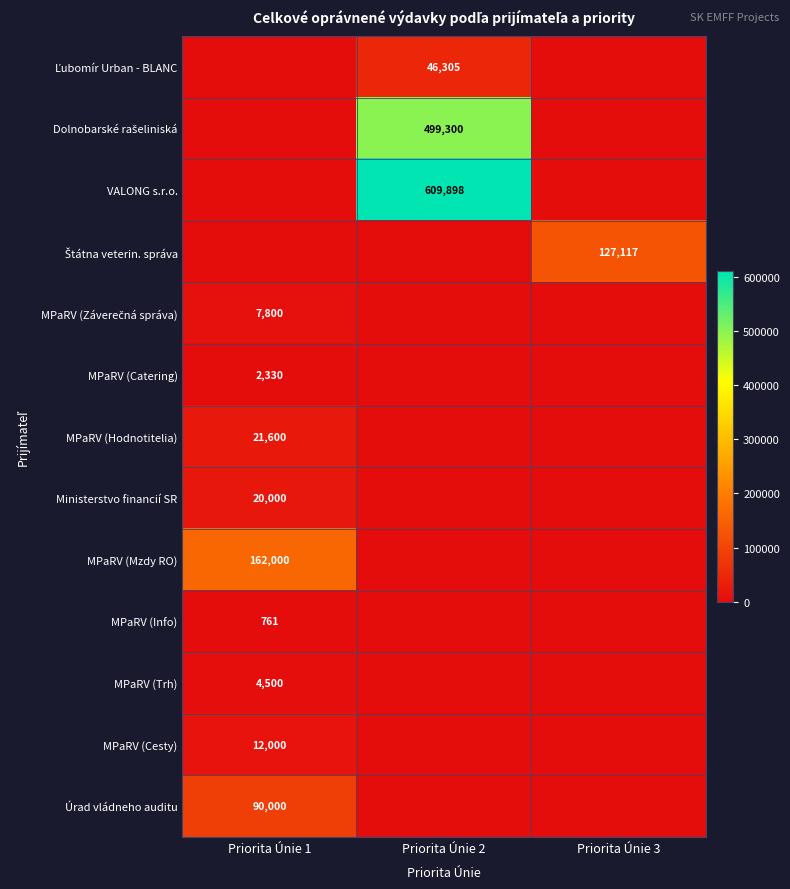

The value of MPaRV (Cesty) at Priorita Únie 1 is 18280. True or false?

False